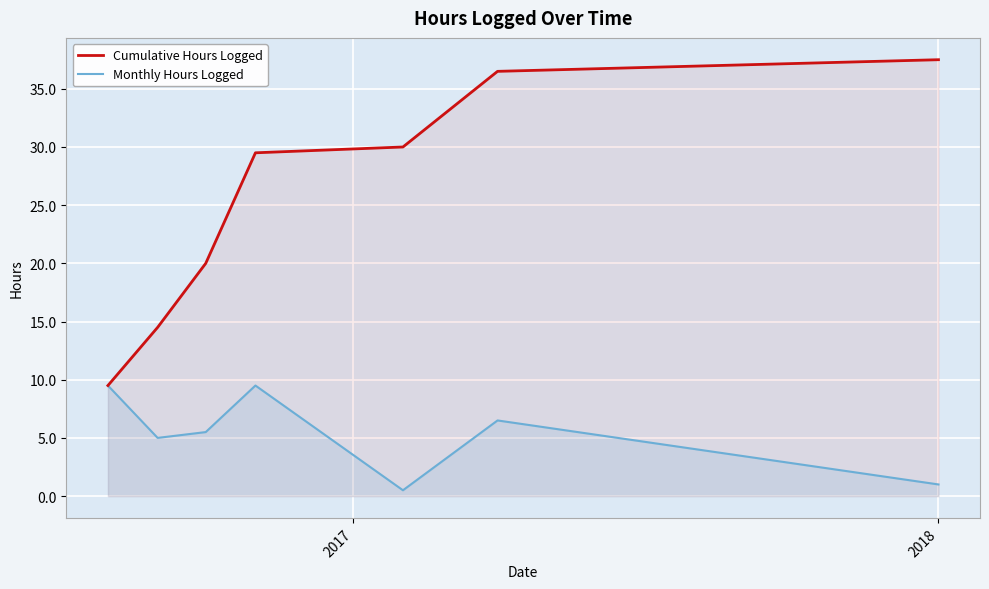

How many interior local peaks does the Monthly Hours Logged series have?

2